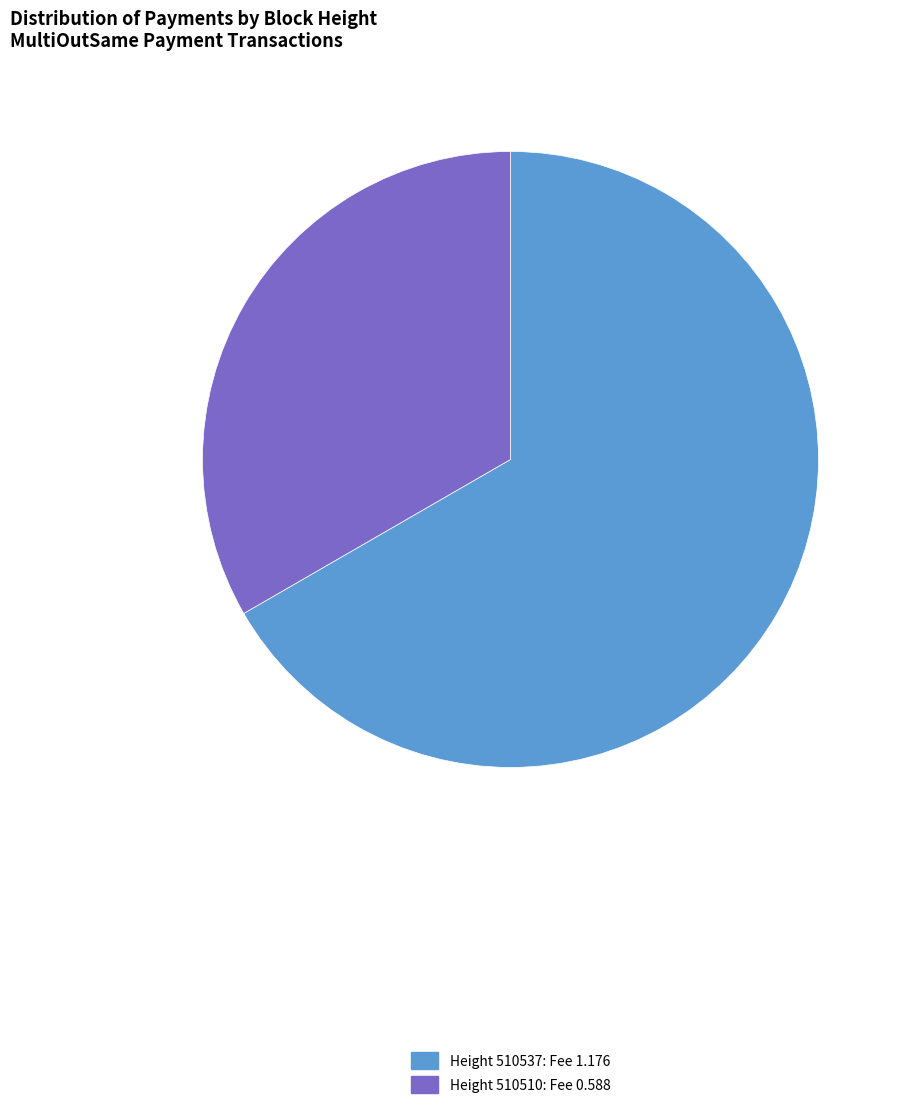

How many segments does this pie chart have?

2